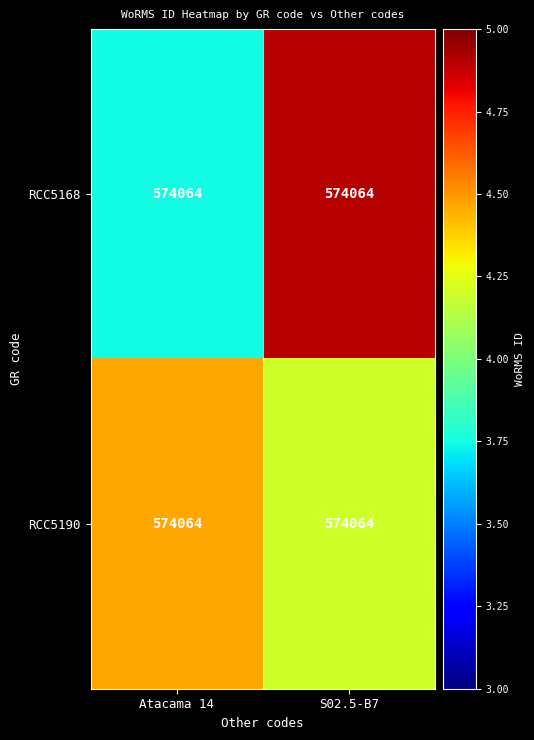

Is it true that RCC5190 equals 876983.0 at S02.5-B7?

False